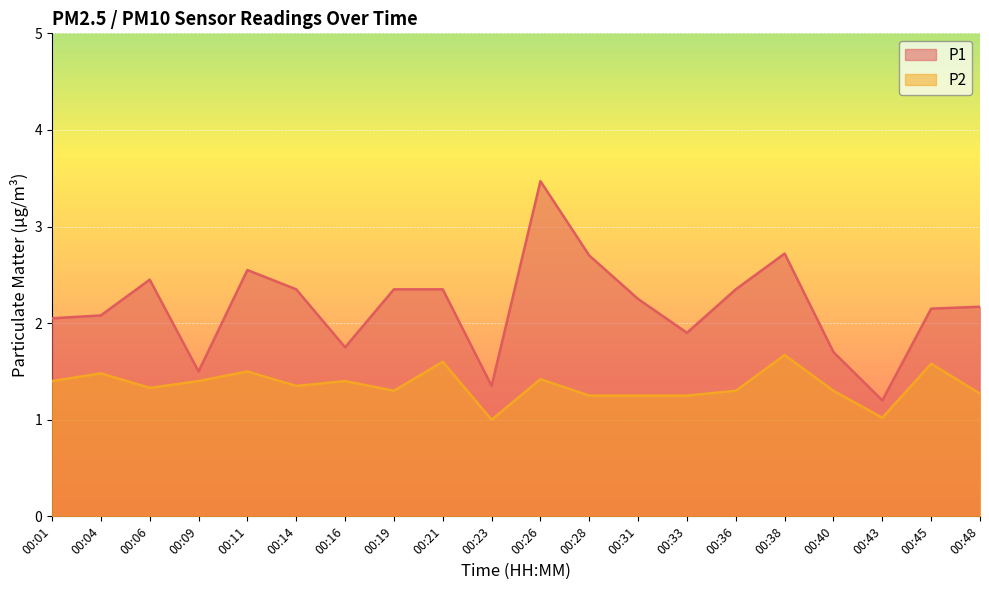

What is the difference between the maximum and second lowest values in the P2 series?

0.6